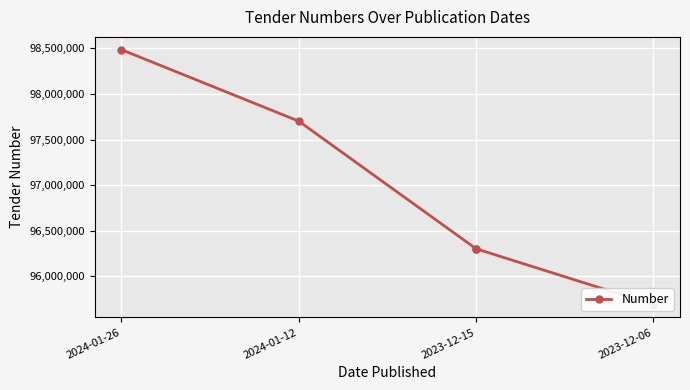

Which category has the highest value across all series?

2024-01-26